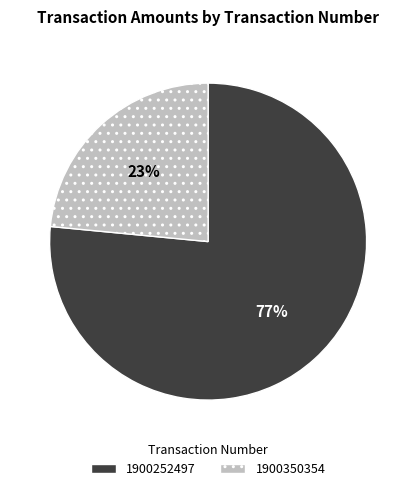

Between 1900350354 and 1900252497, which is larger?

1900252497